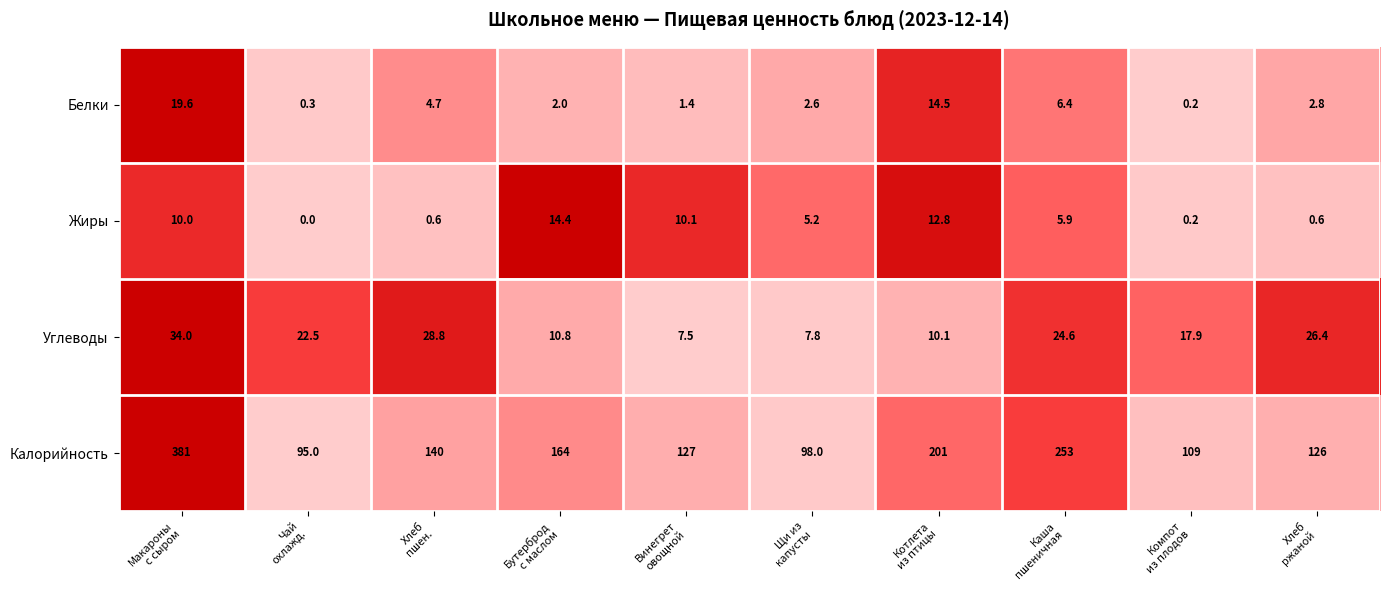

Count the number of data series in this chart.

4